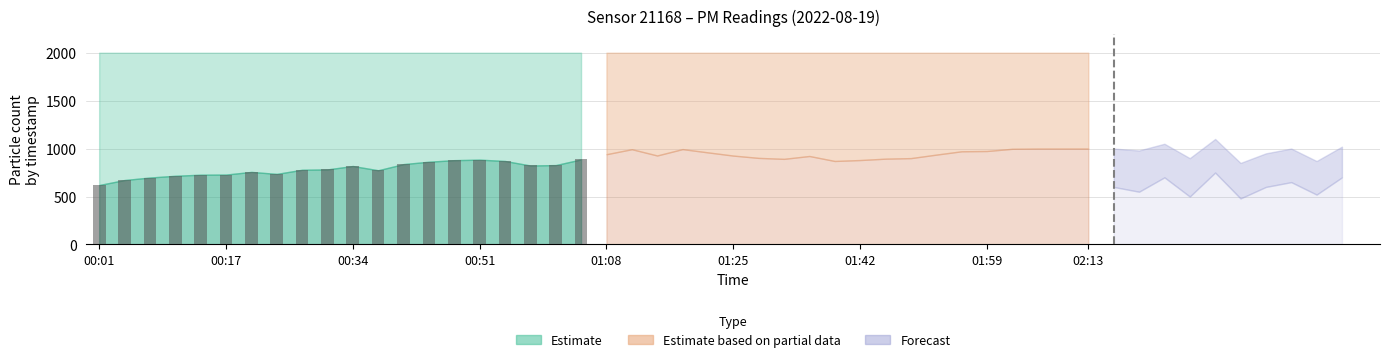

What is the maximum value shown in the chart?

886.8